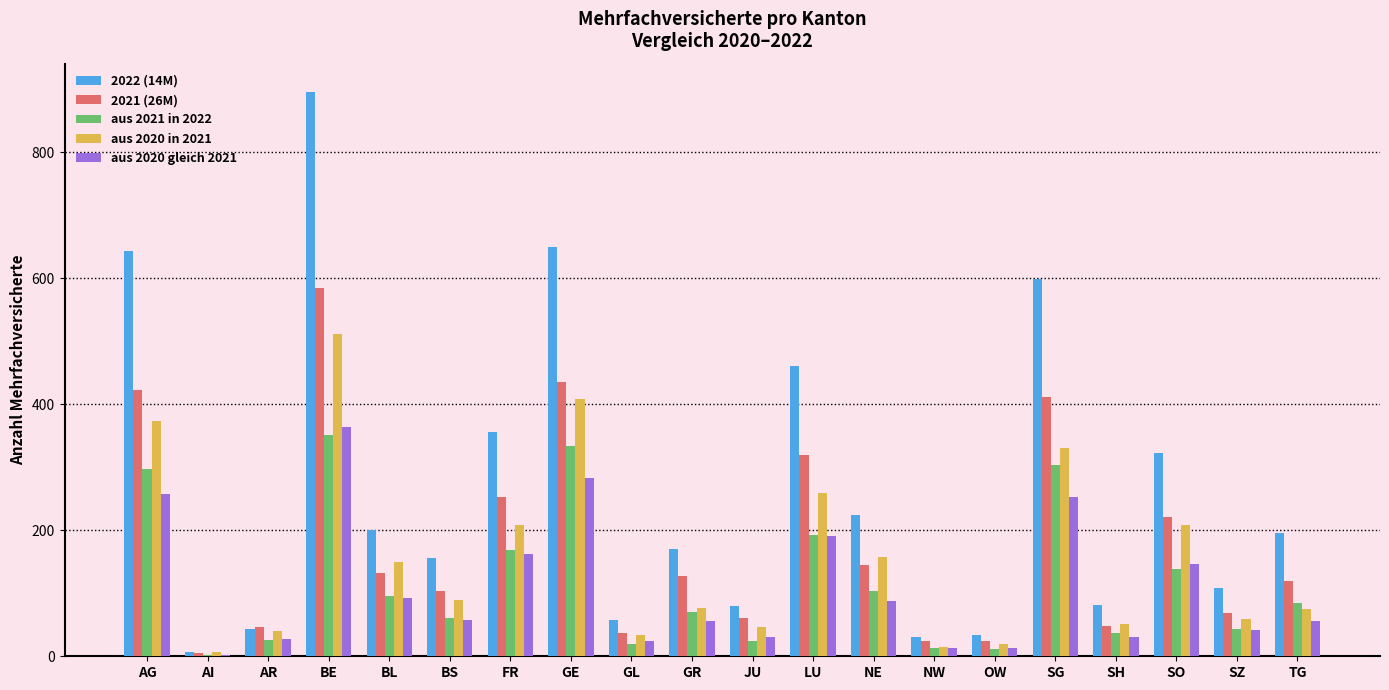

What is the total value across all series at BS?

466